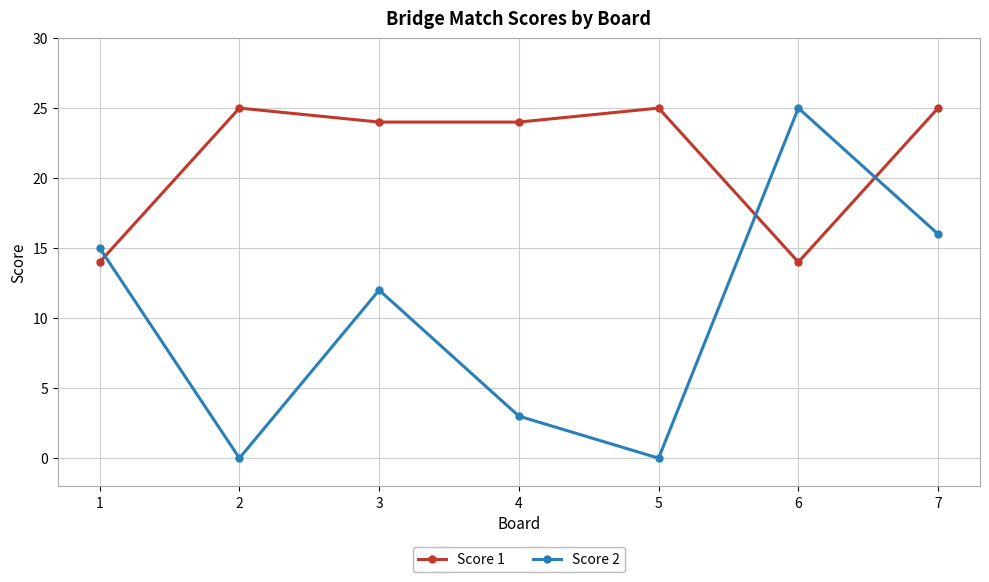

Count the number of data series in this chart.

2